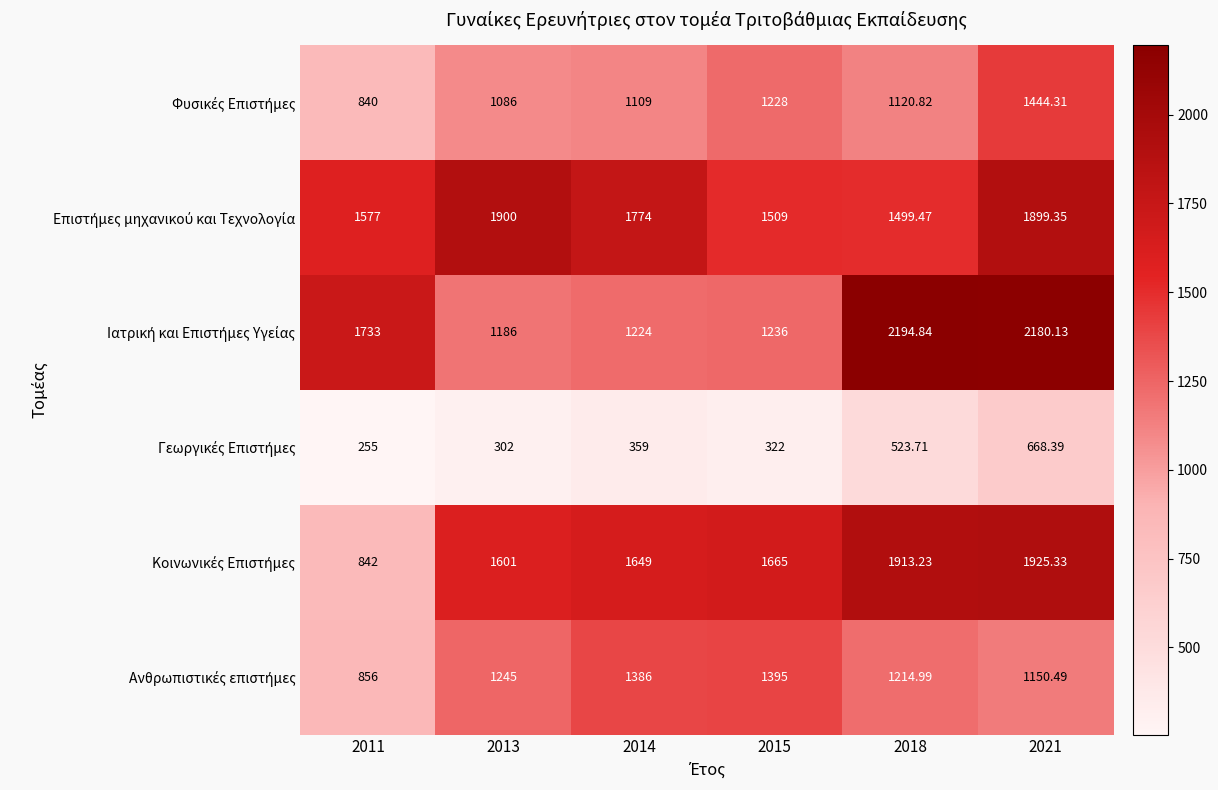

How many series are shown in this chart?

6